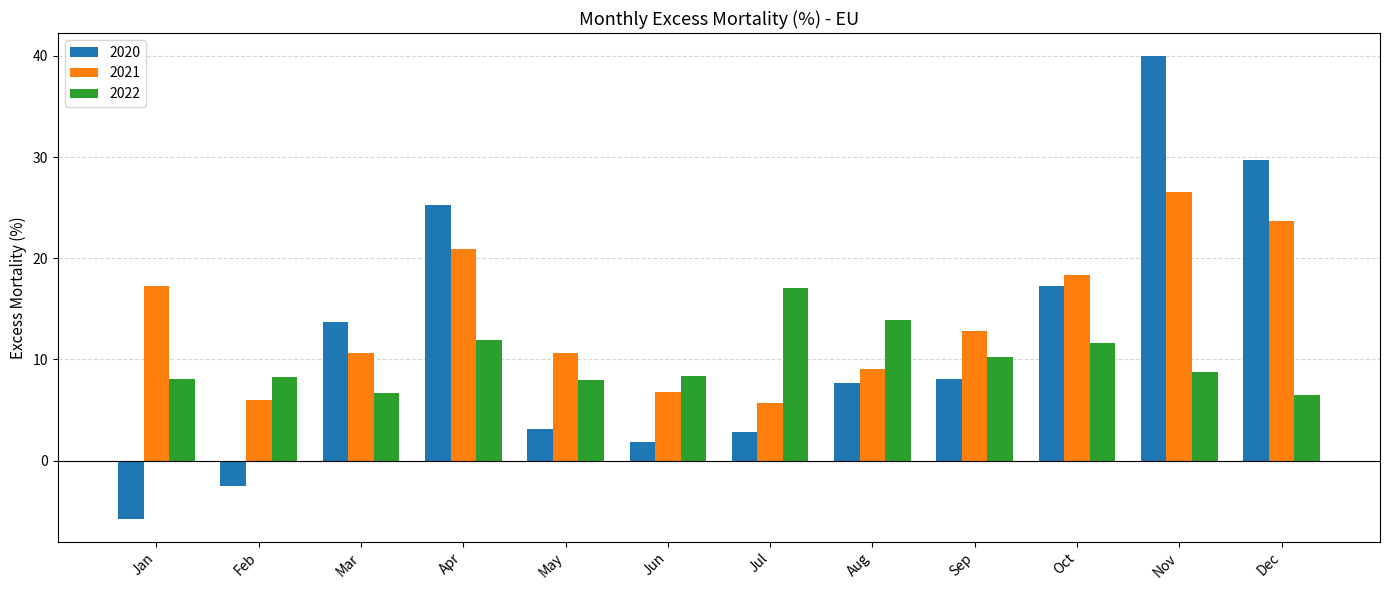

Where does the 2021 series first go above 12?

Jan